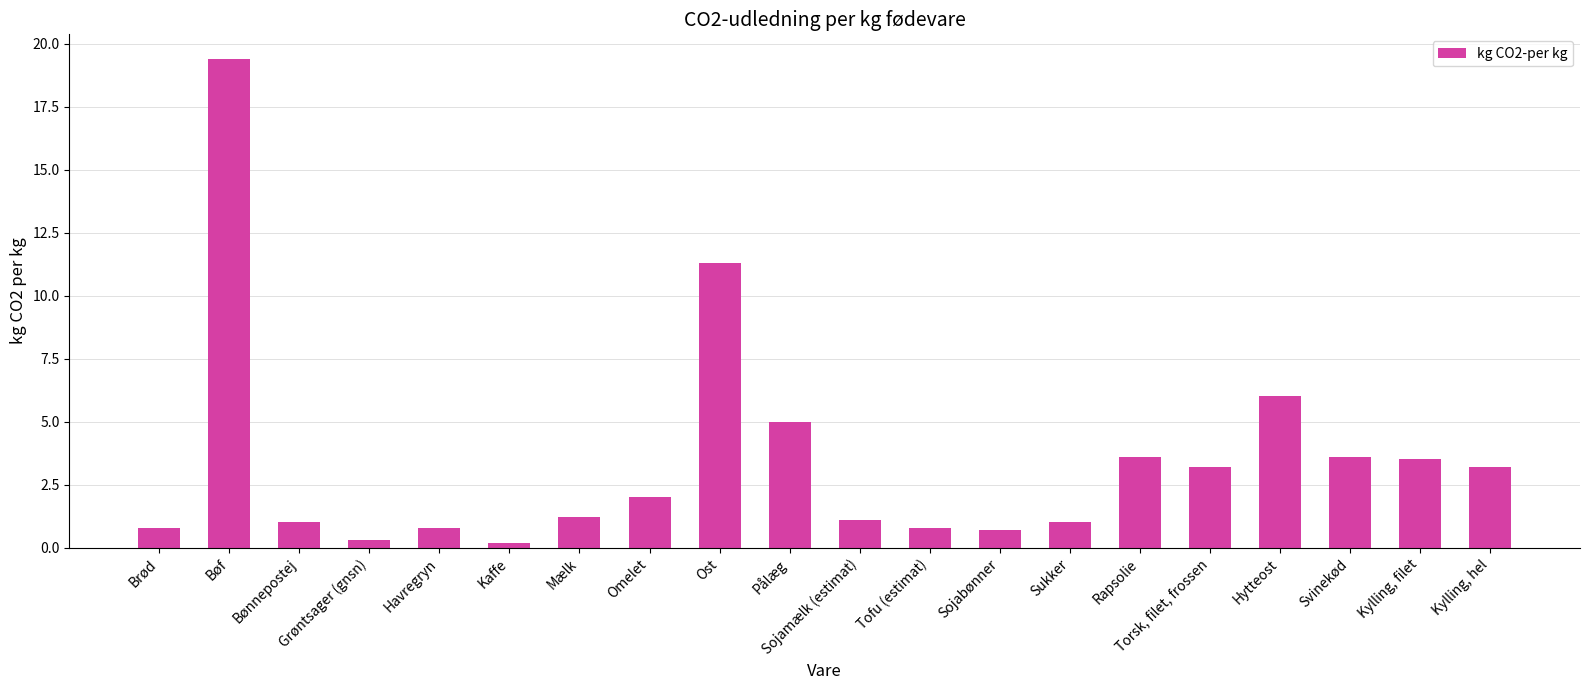

What is the label of the 1st bar from the left?

Brød